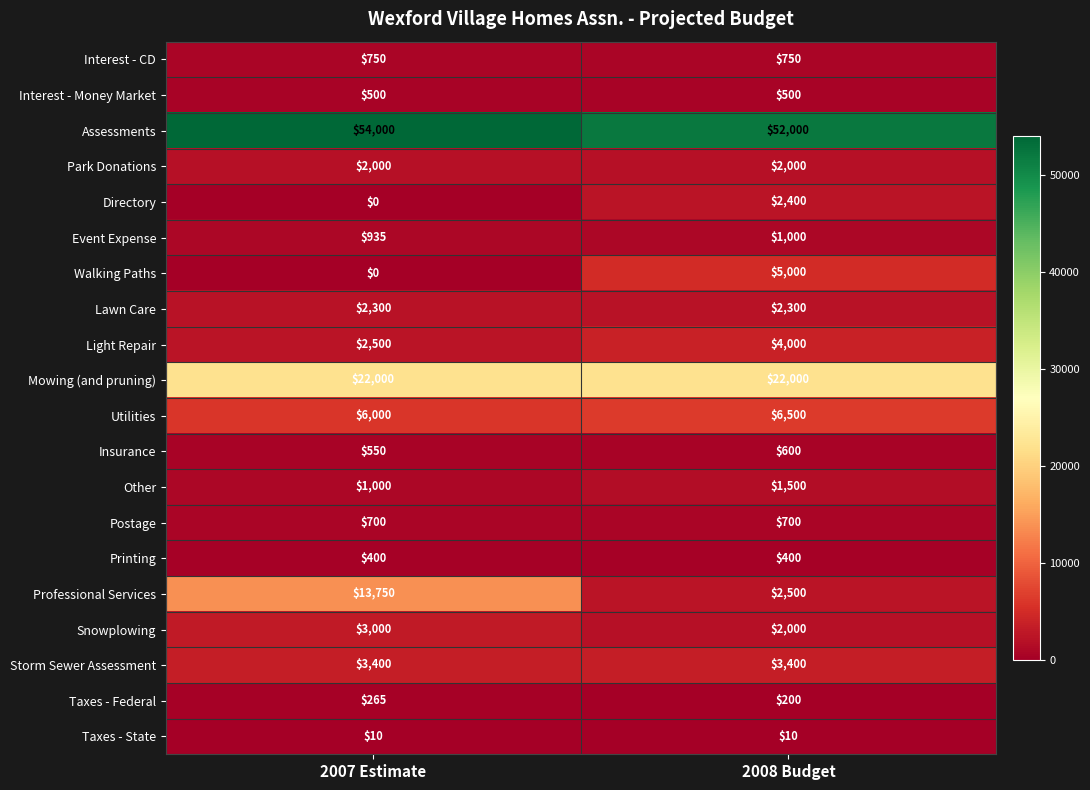

List the labels in order of Taxes - Federal value, largest first.

2007 Estimate, 2008 Budget